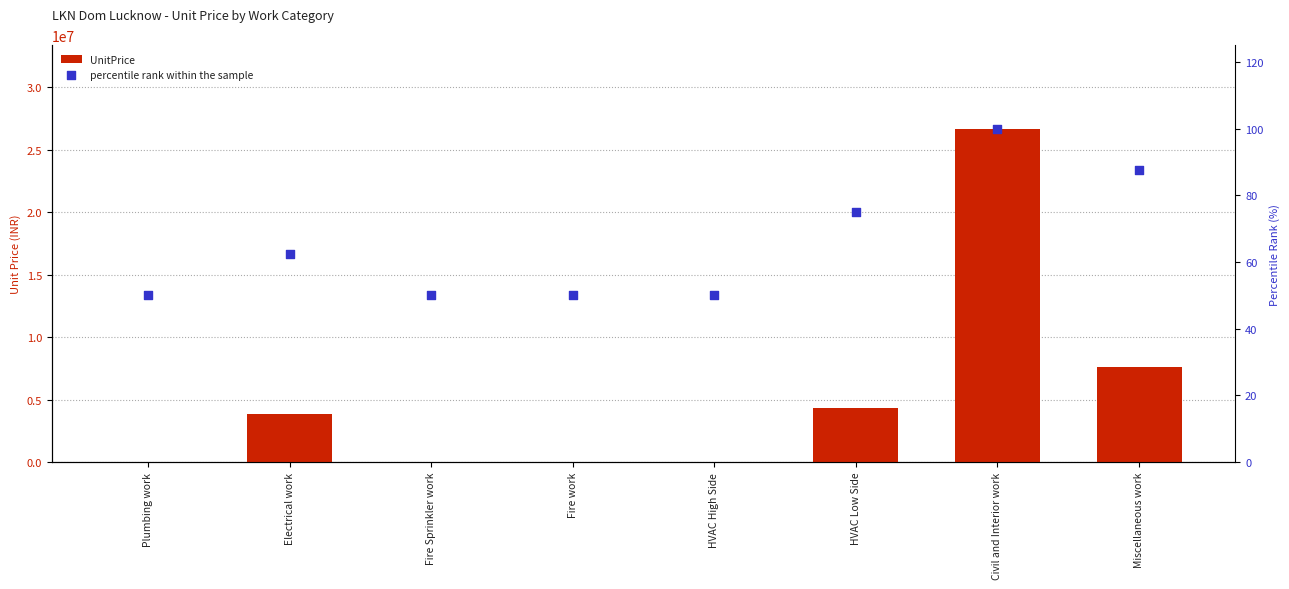

Which series reaches the maximum Y coordinate?

UnitPrice